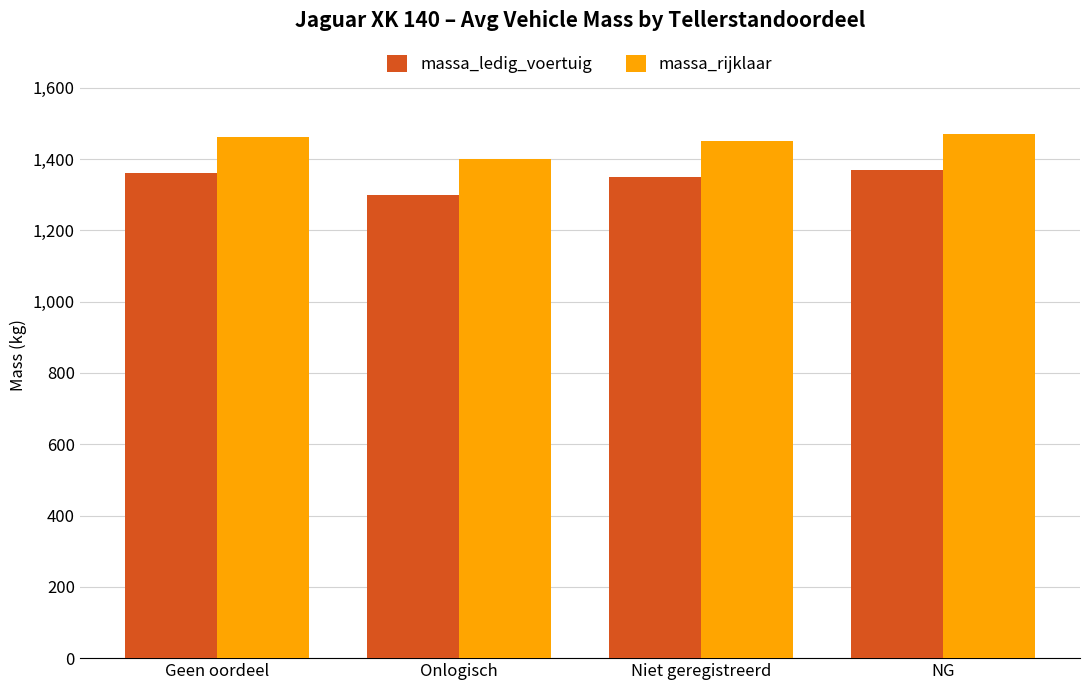

At NG, list the series in order from largest to smallest.

massa_rijklaar, massa_ledig_voertuig